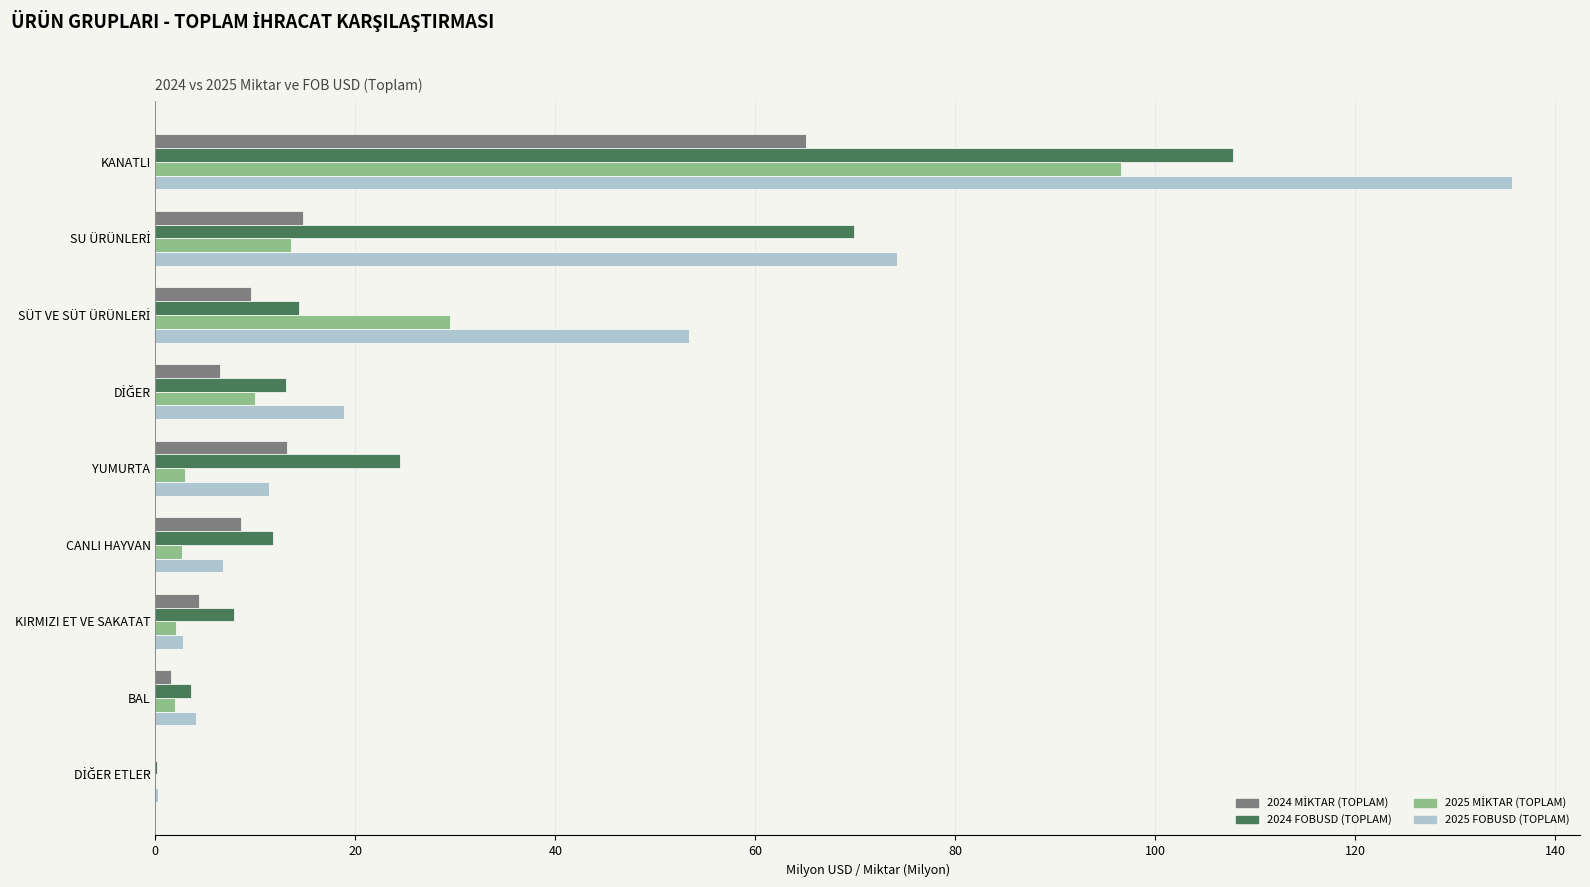

Is it true that 2025 FOBUSD (TOPLAM) equals 135.7 at KANATLI?

True